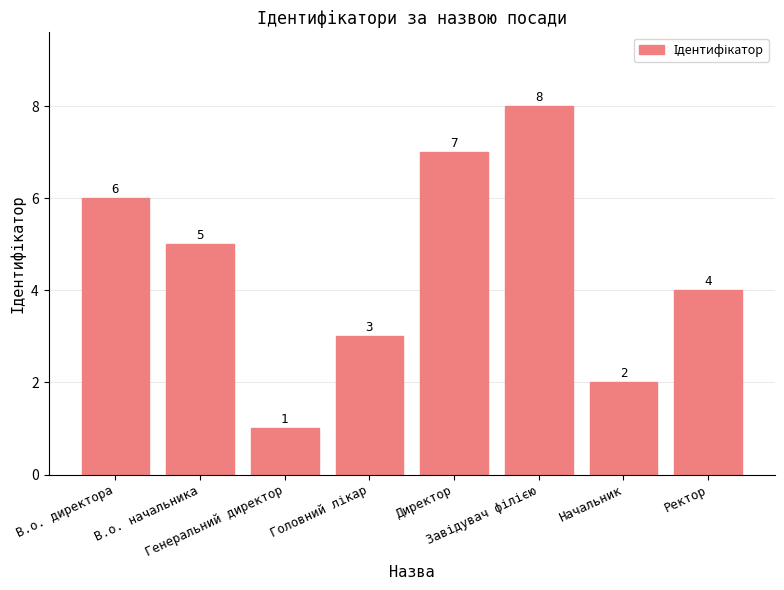

What is the difference between the second highest and minimum values?

6